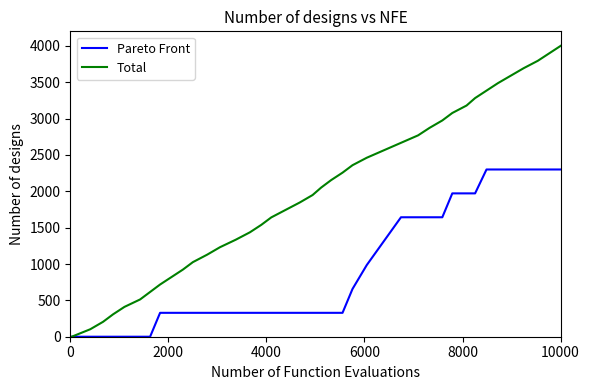

Which series has the largest total across all categories?

Total